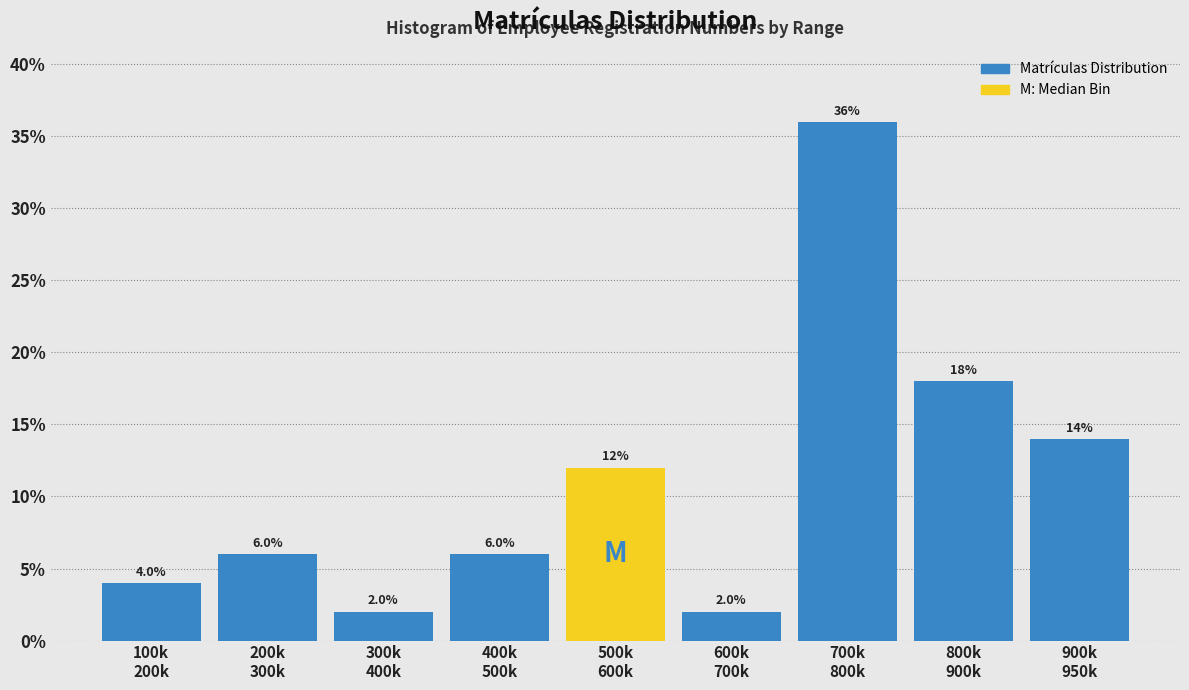

Reading left to right, what are all the values shown in this chart?

4.0	6.0	2.0	6.0	12.0	2.0	36.0	18.0	14.0